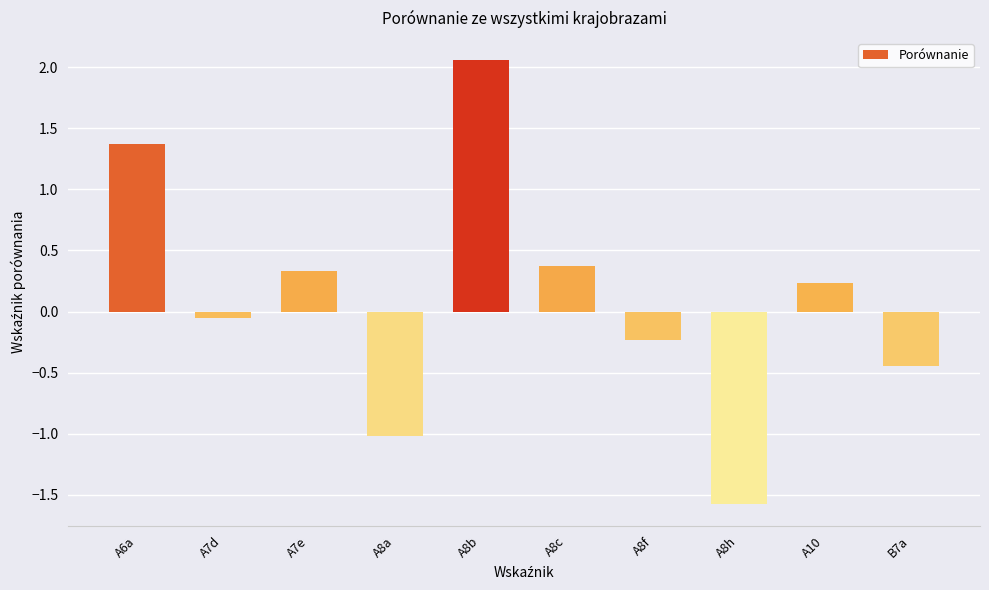

What is the label of the 2nd bar from the left?

A7d